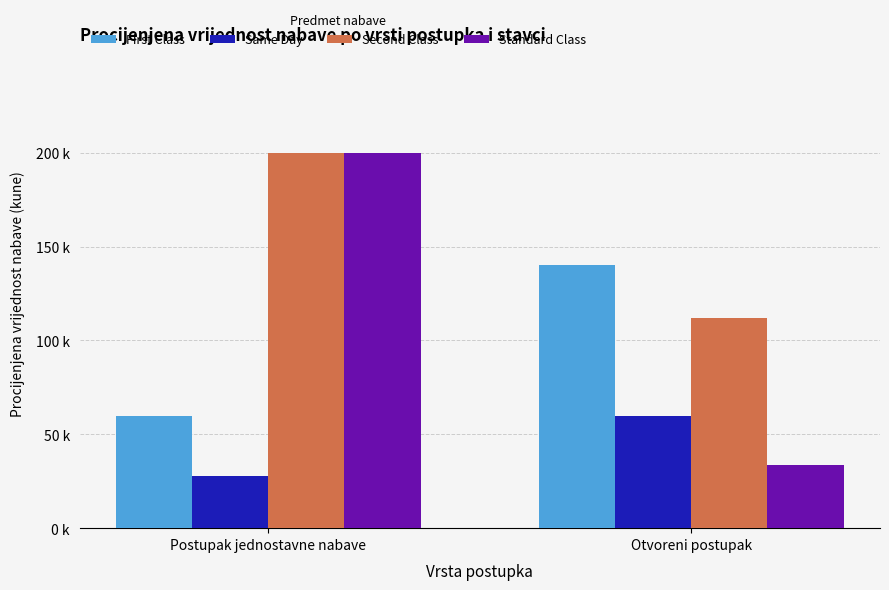

At which label is Standard Class closest to 116800?

Otvoreni postupak